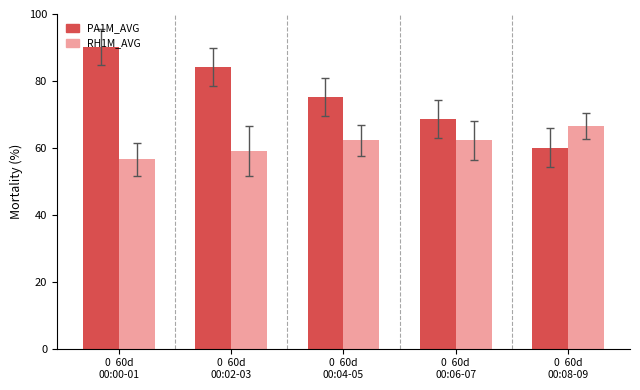

The RH1M_AVG series shows 89.6 at 0  60d
00:00-01. True or false?

False